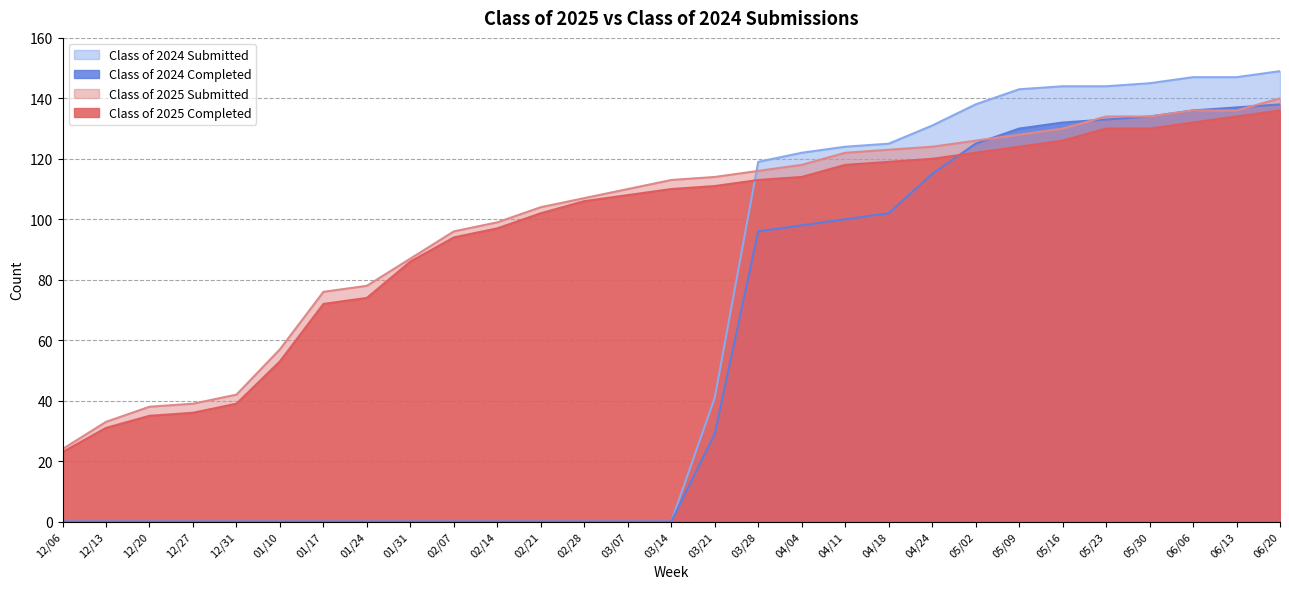

What are all the series names shown in the legend?

Class of 2024 Submitted, Class of 2024 Completed, Class of 2025 Submitted, Class of 2025 Completed